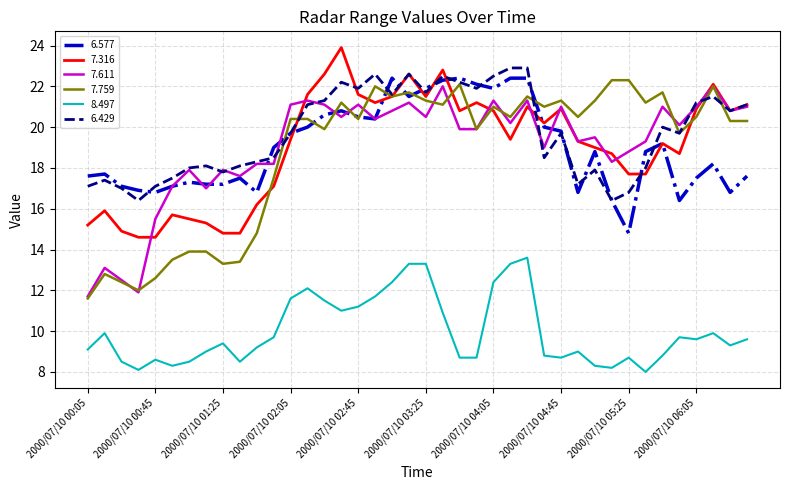

Which series has the largest total across all categories?

6.429